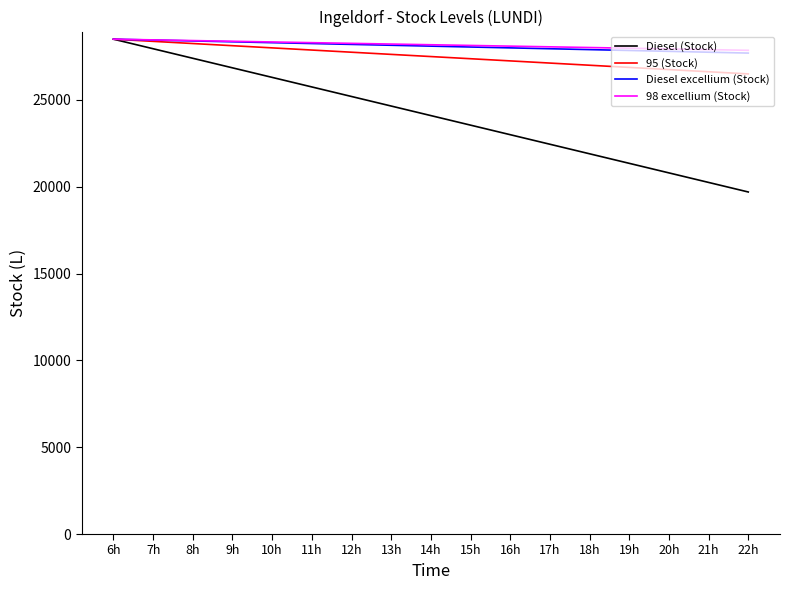

Is it true that Diesel (Stock) equals 6980 at 10h?

False